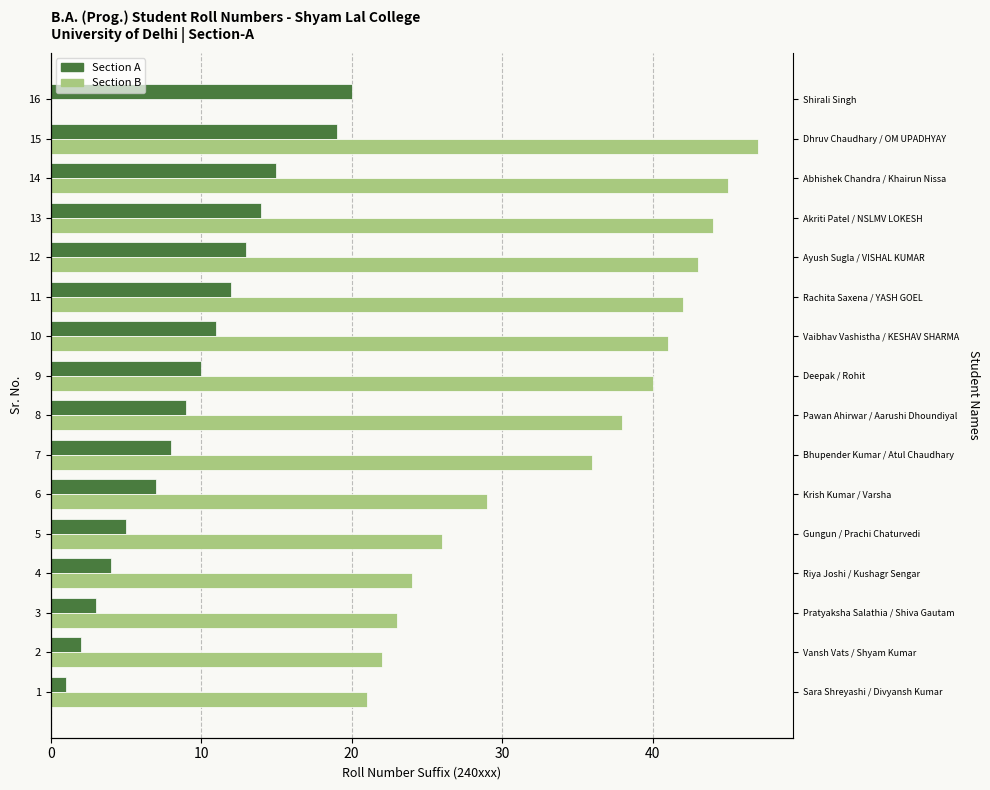

How many data points does each series have?

16